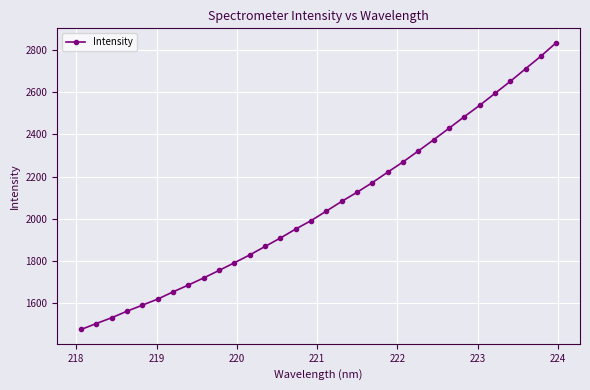

What is the value of the 12th point from the left?

1827.2